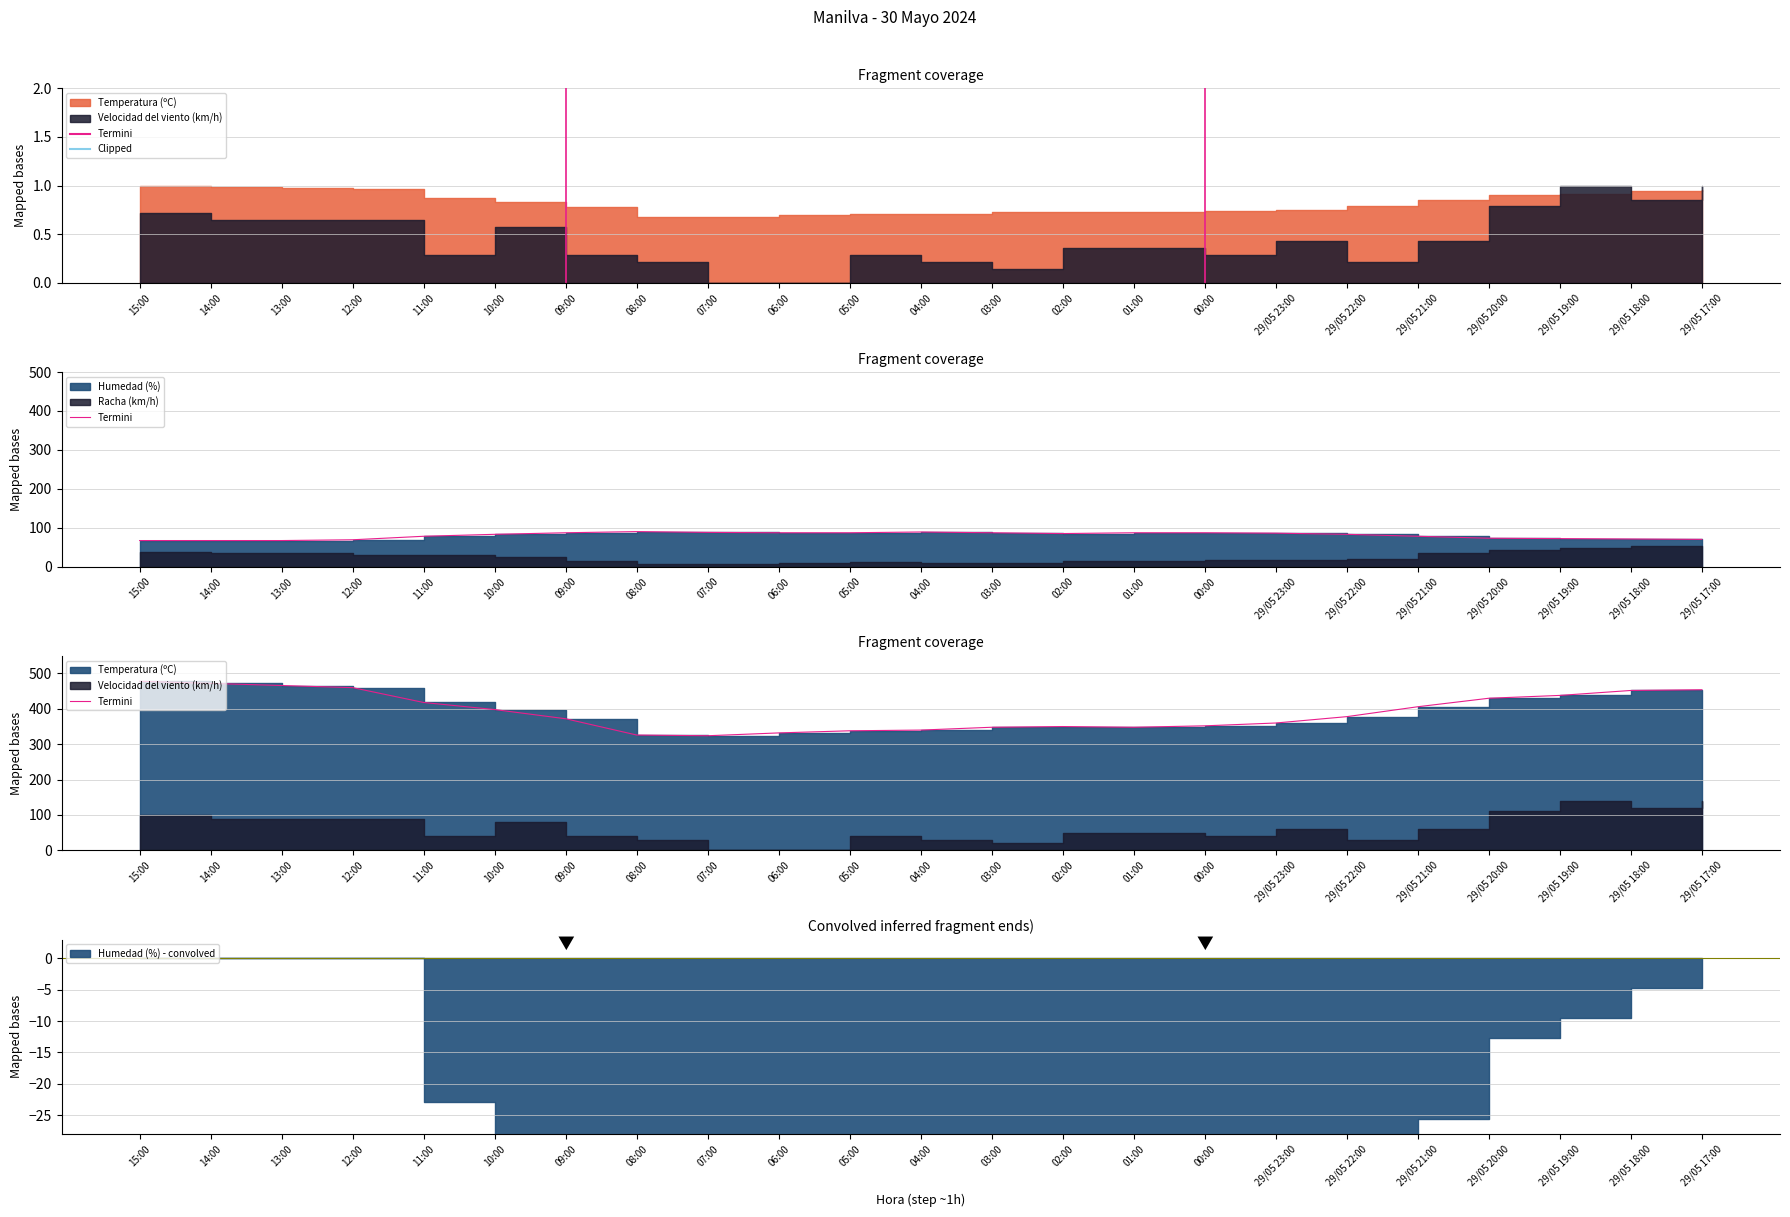

Between 15:00 and 11:00, which is larger?

15:00